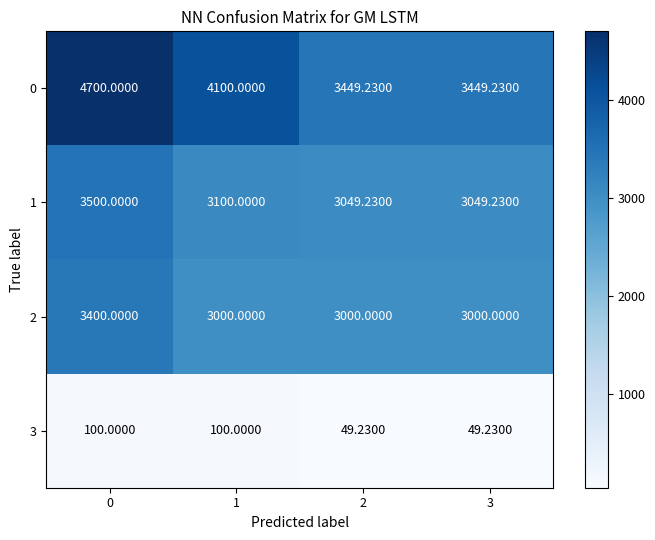

What is the spread (max minus min) of values at 1?

4000.0